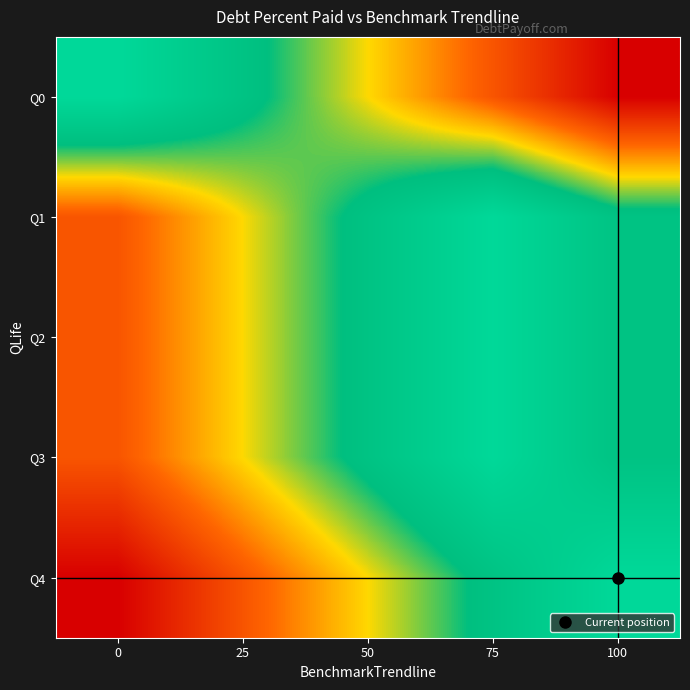

What is the spread (max minus min) of values at 0?

100.0